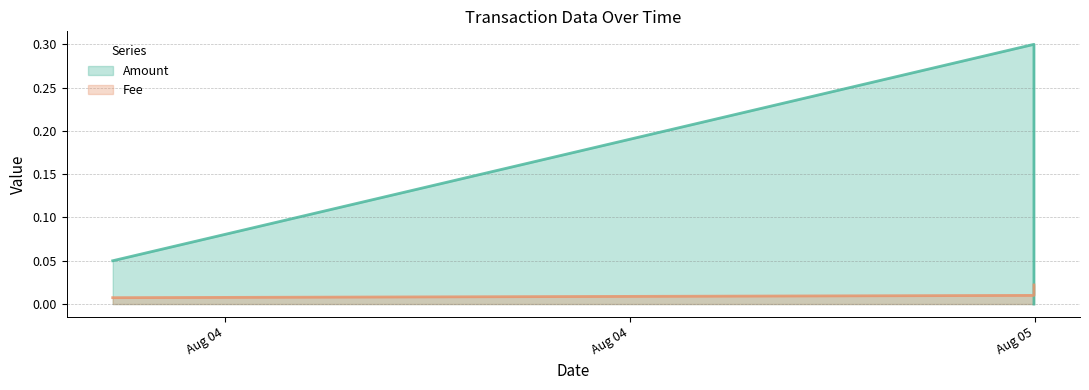

What is the approximate value of Amount at 2018-08-05 00:59:42?

0.3